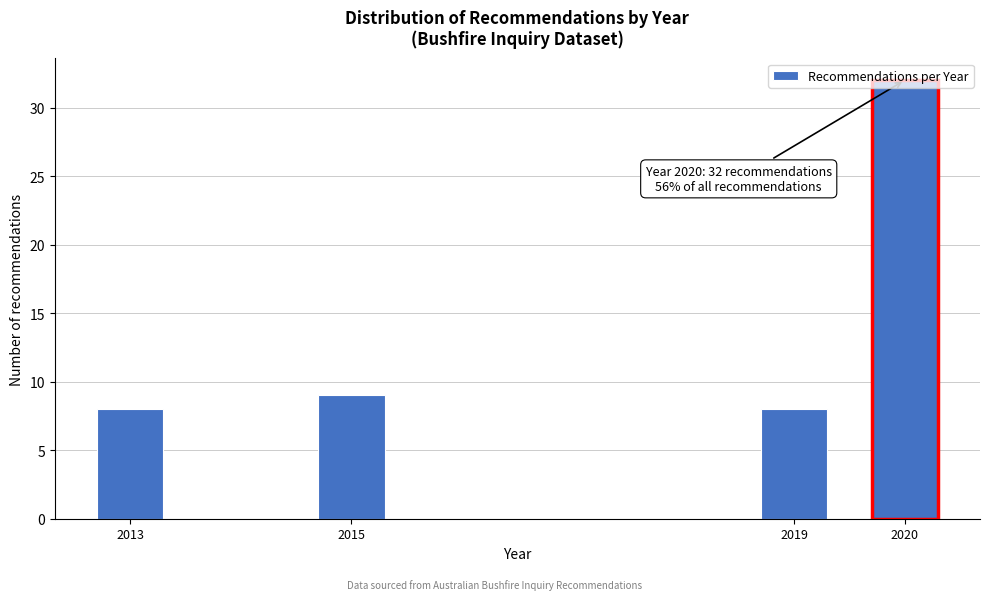

Approximately how many times larger is the value at 2020 compared to 2015?

3.6